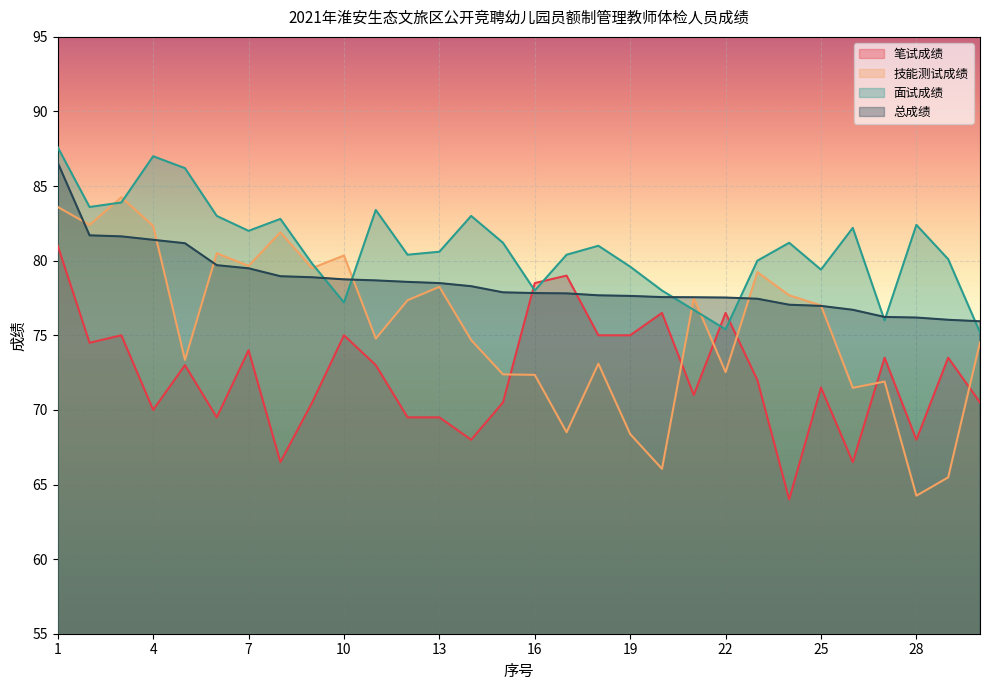

What is the value of the 笔试成绩 point at the 6th from the left?

69.5